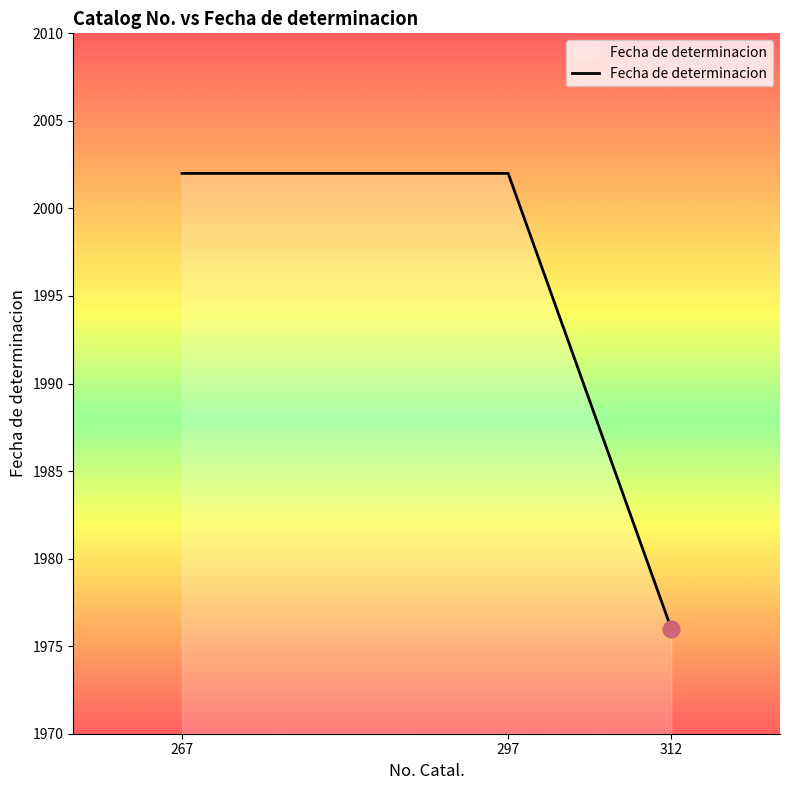

True or false: the data shows 2002 at 267.

True